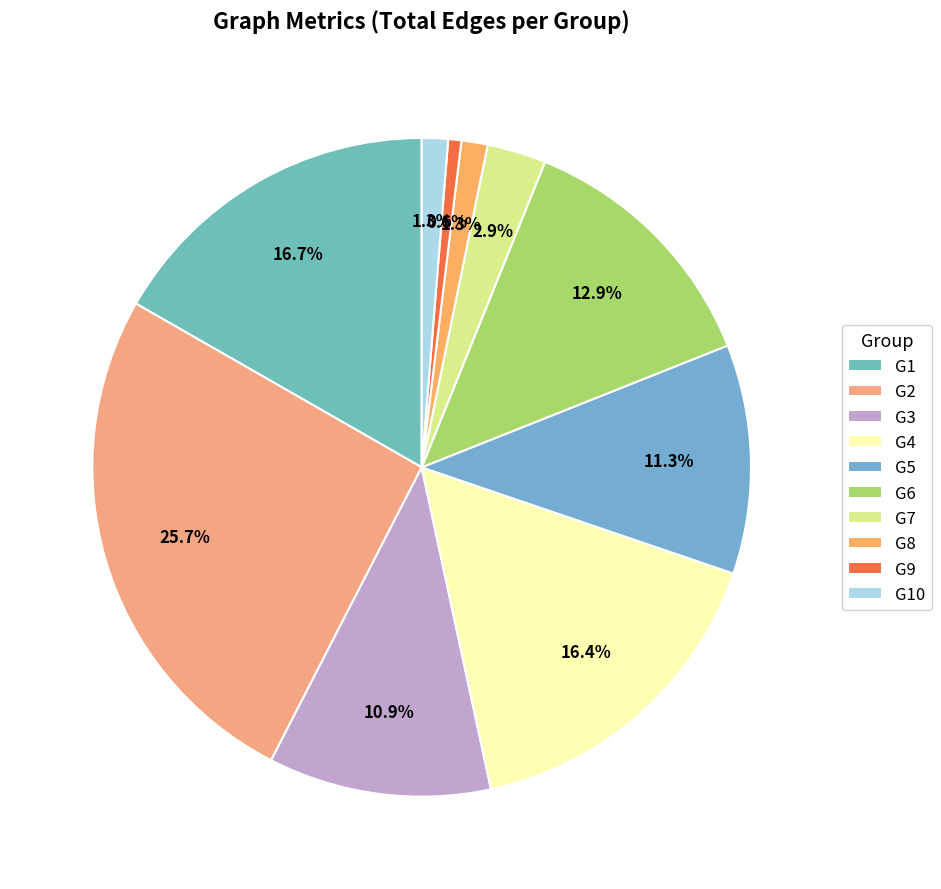

What is the total percentage of G7 and G2?

28.6%